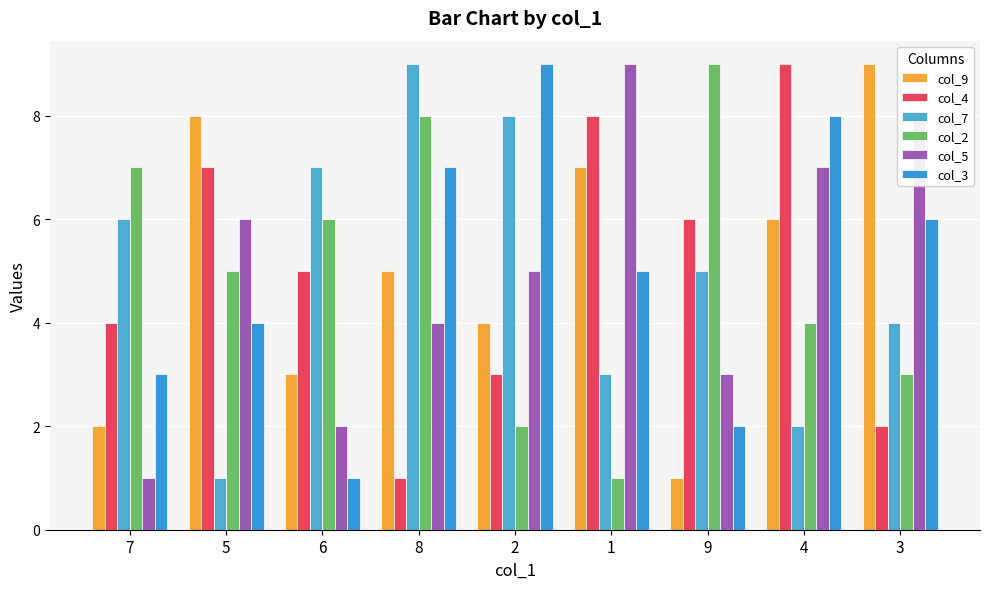

Reading left to right, list all the values displayed in this chart.

col_9: 2	8	3	5	4	7	1	6	9
col_4: 4	7	5	1	3	8	6	9	2
col_7: 6	1	7	9	8	3	5	2	4
col_2: 7	5	6	8	2	1	9	4	3
col_5: 1	6	2	4	5	9	3	7	8
col_3: 3	4	1	7	9	5	2	8	6